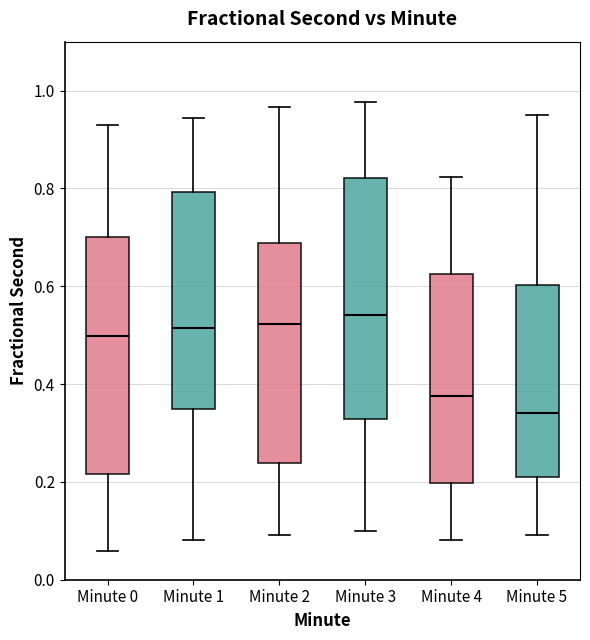

Which box has the lowest median line?

Minute 5